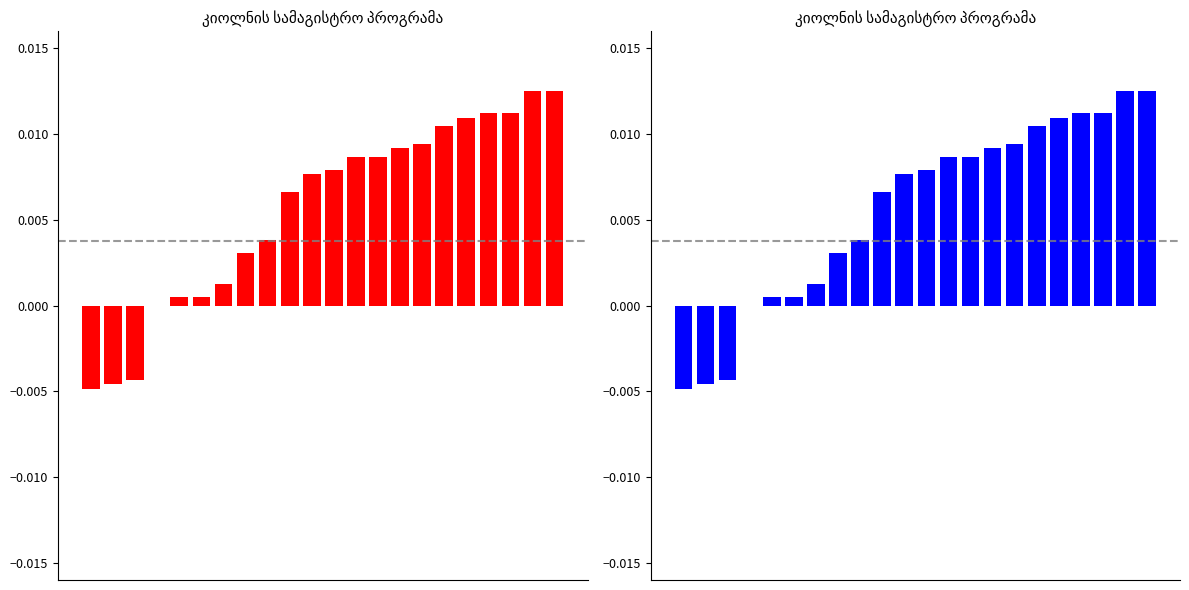

Rank the categories by value from lowest to highest.

0, 1, 2, 3, 4, 5, 6, 7, 8, 9, 10, 11, 12, 13, 14, 15, 16, 17, 18, 19, 20, 21